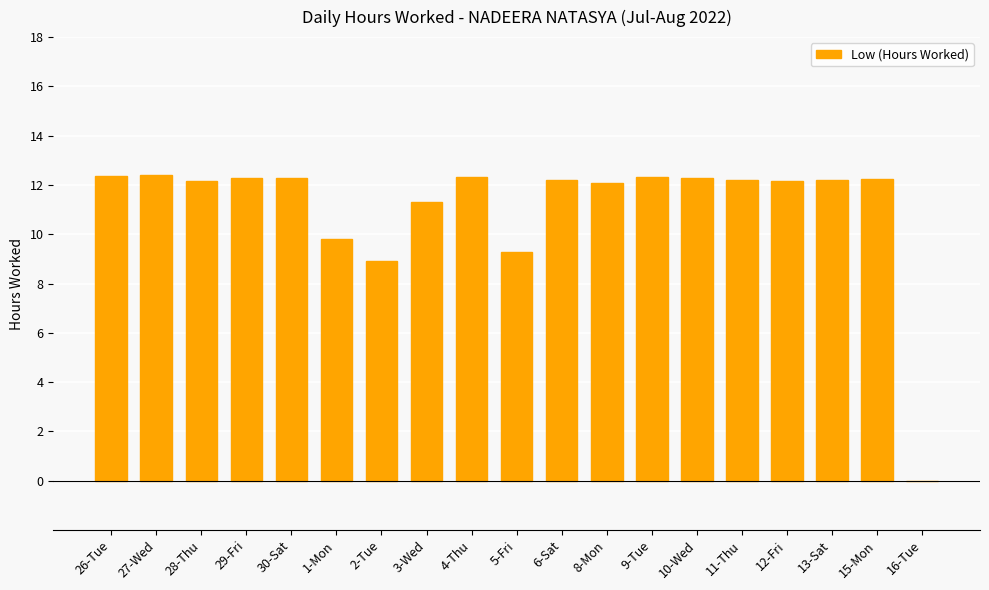

At which label is the value closest to 6?

2-Tue